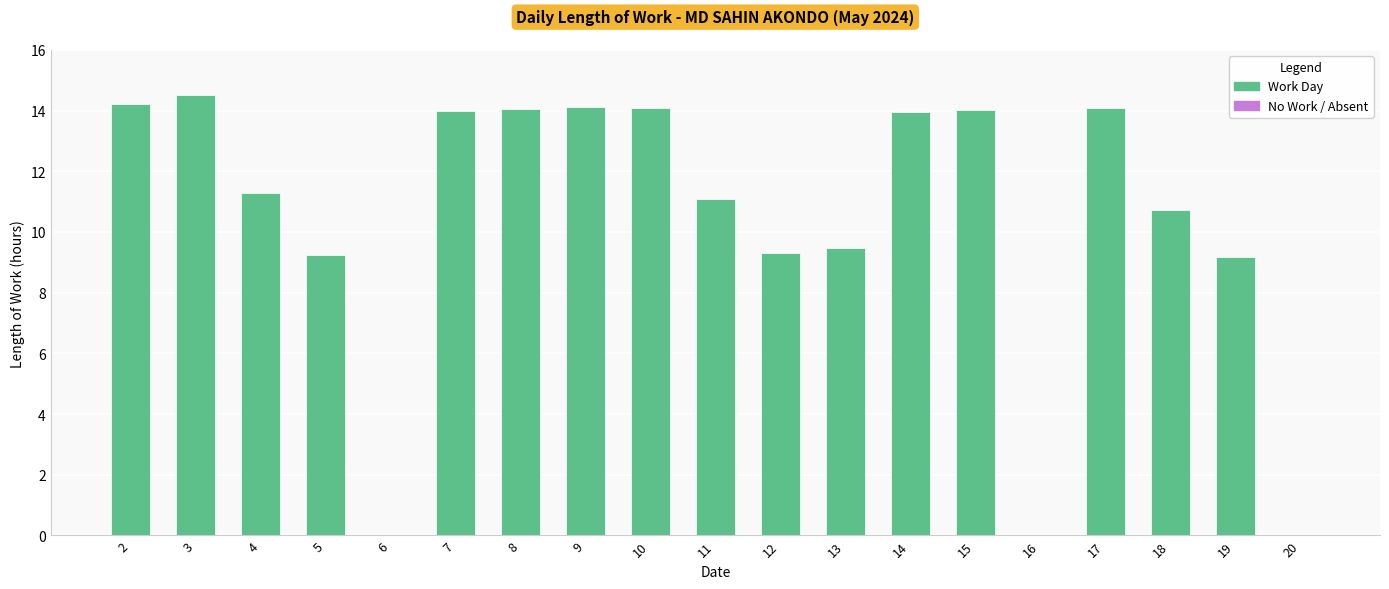

What is the sum of the values at 13 and 2?

23.7